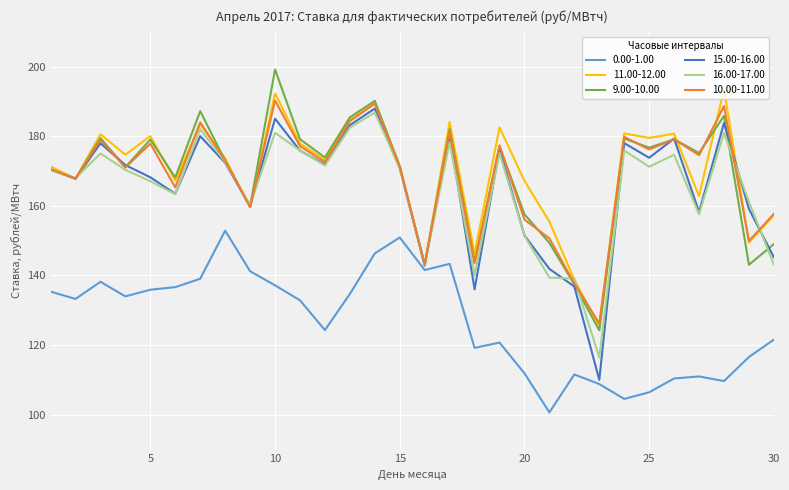

Which series has the widest spread of values?

15.00-16.00